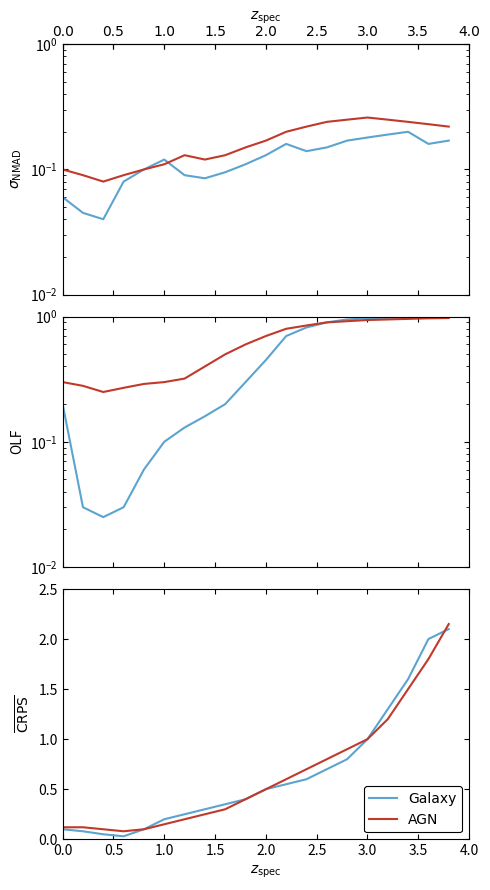

What is the maximum value shown in the chart?

2.1